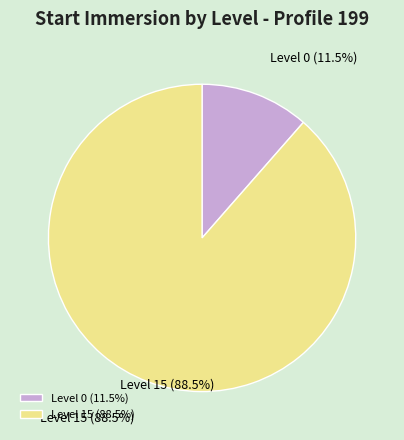

Does 15 account for over 50% of the chart?

Yes